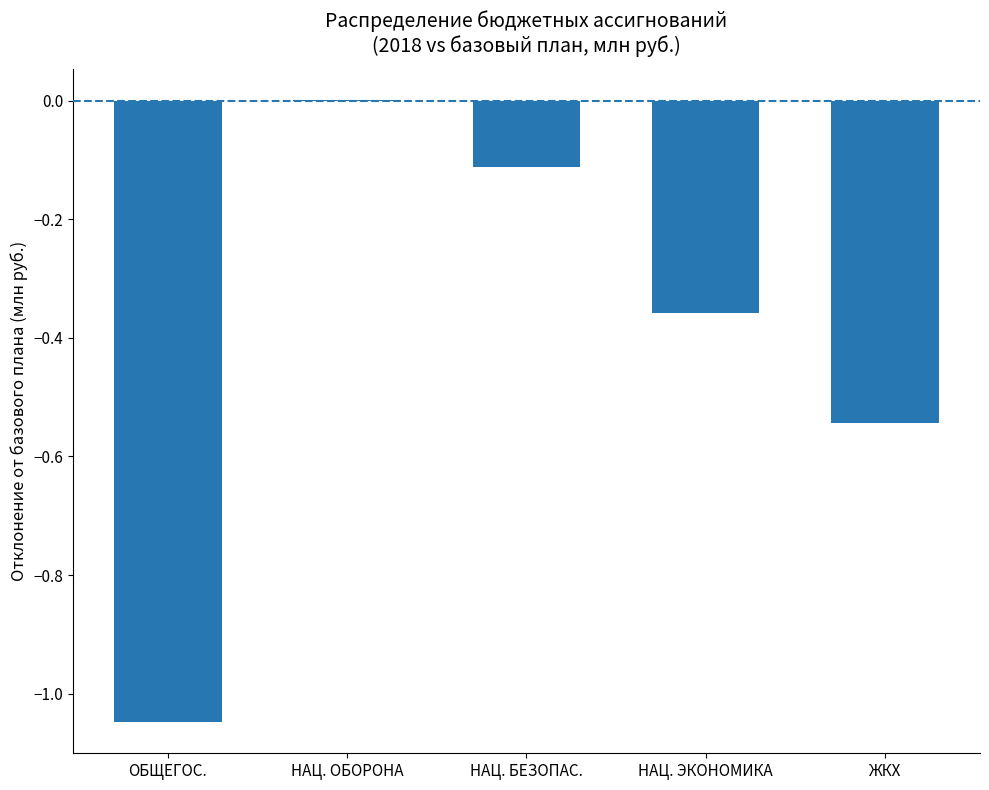

What is the change in value from ОБЩЕГОС. to НАЦ. БЕЗОПАС.?

+0.9